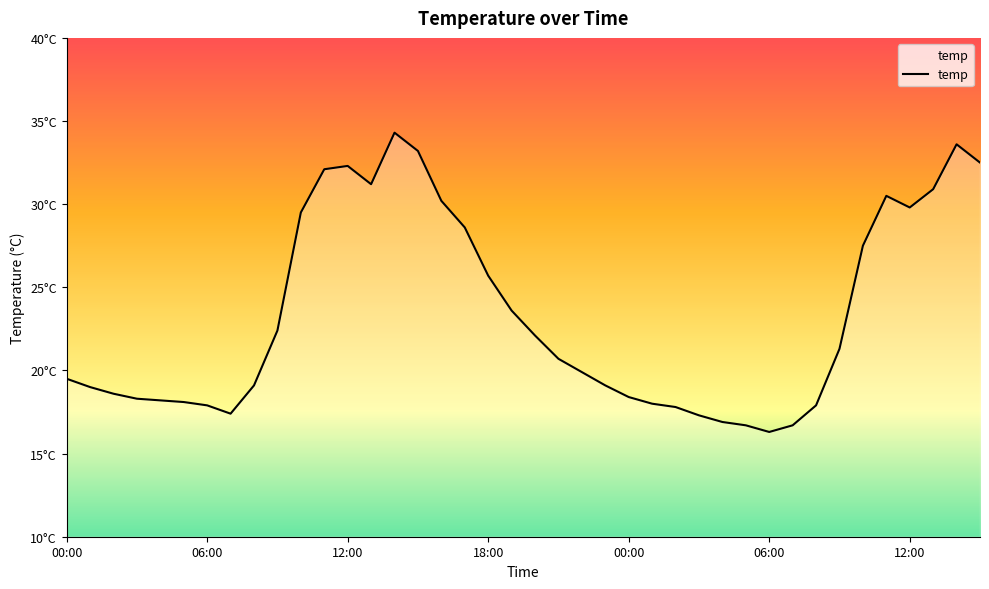

Does the chart have visible grid lines?

No